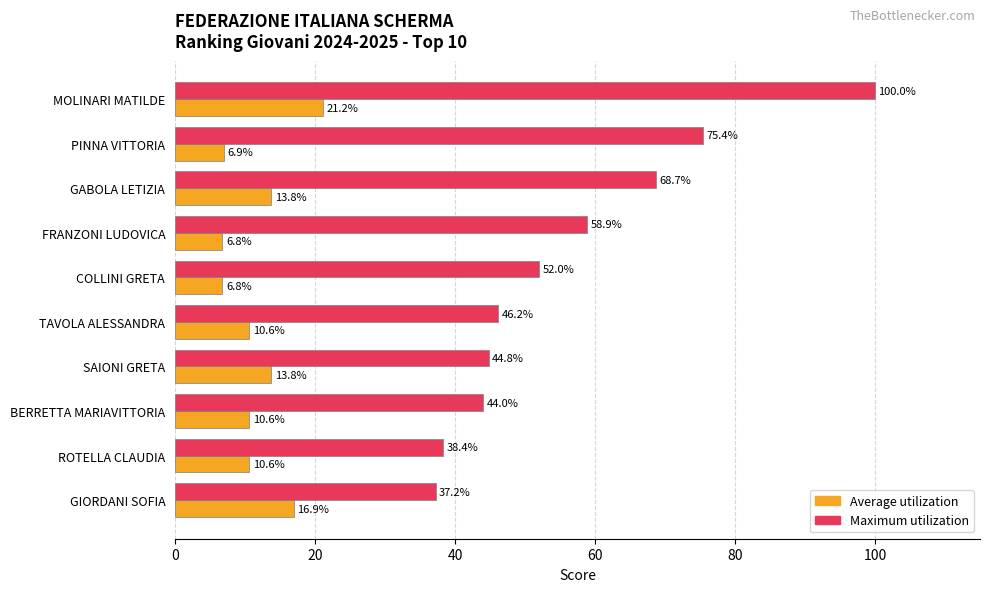

What is the maximum value shown in the chart?

100.0